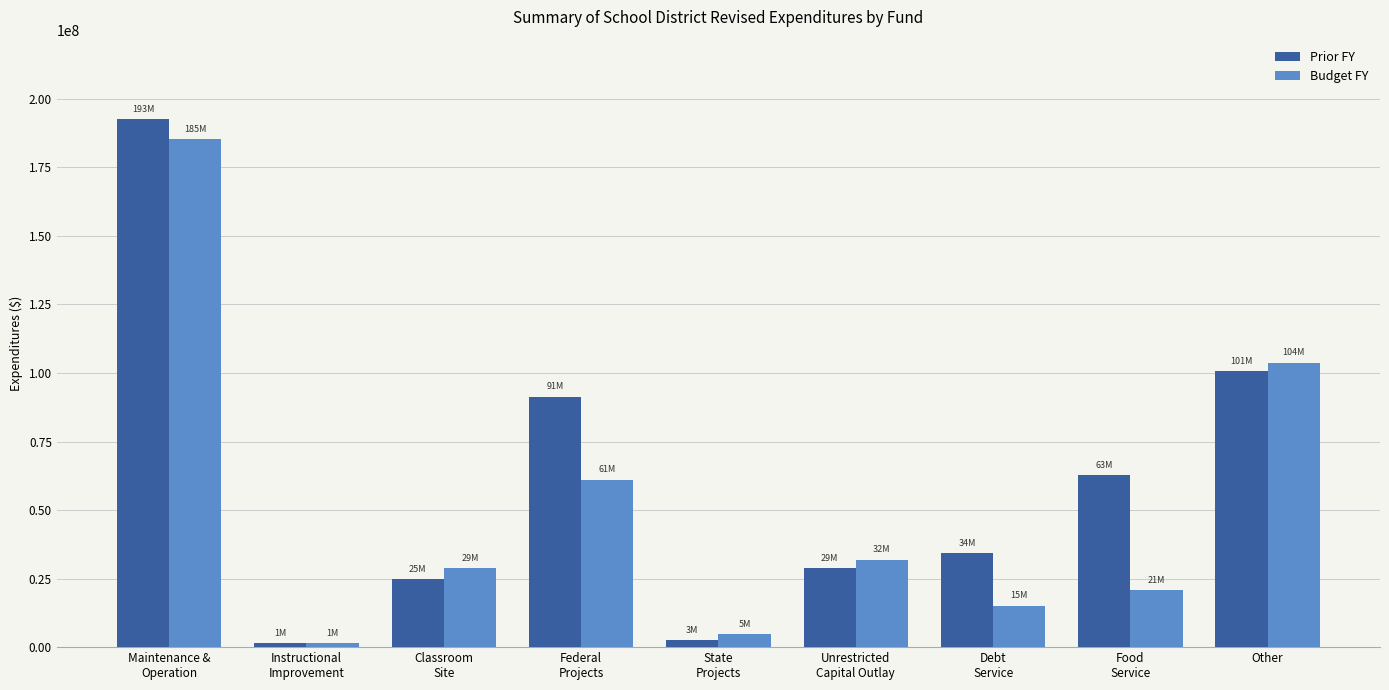

Reading left to right, list all the values displayed in this chart.

Prior FY: 192677952	1415120	24828677	91340239	2556533	28939161	34264647	62806383	100768095
Budget FY: 185238287	1457573	28793044	61076160	4643595	31882076	15126000	20690574	103791138